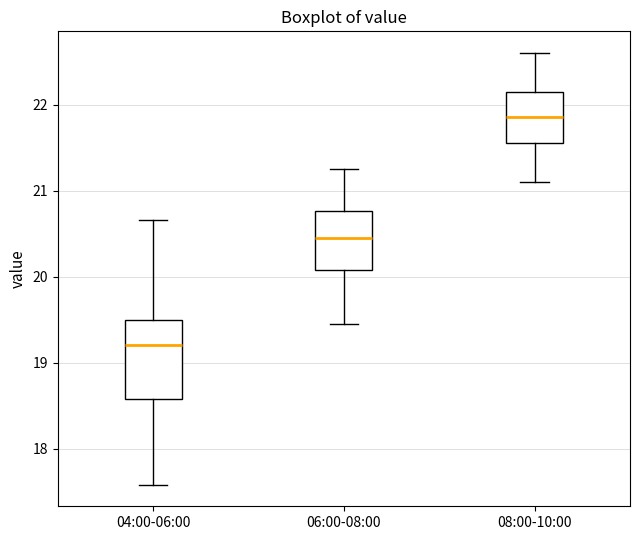

Reading left to right, transcribe this box plot: for each box, give where its median line is, the range the box spans, and where its two whiskers end, as read against the y-axis. The values are not printed on the chart, so give them approximately, as read against the axis.

04:00-06:00: median 19.2, box 18.6 to 19.5, whiskers 17.6 to 20.7
06:00-08:00: median 20.5, box 20.1 to 20.8, whiskers 19.5 to 21.3
08:00-10:00: median 21.9, box 21.6 to 22.2, whiskers 21.1 to 22.6